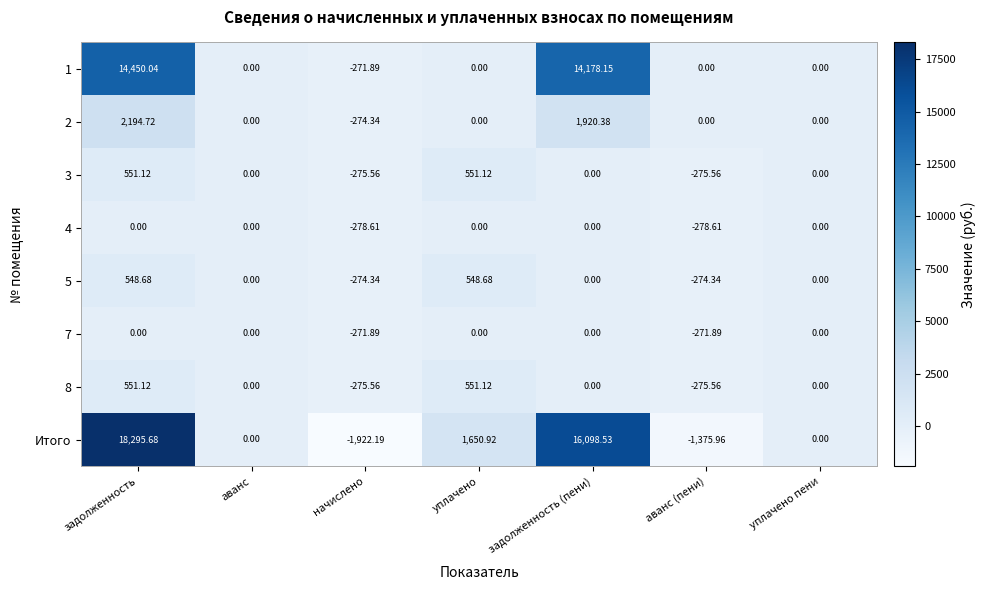

How many data points in 7 are less than 0?

2